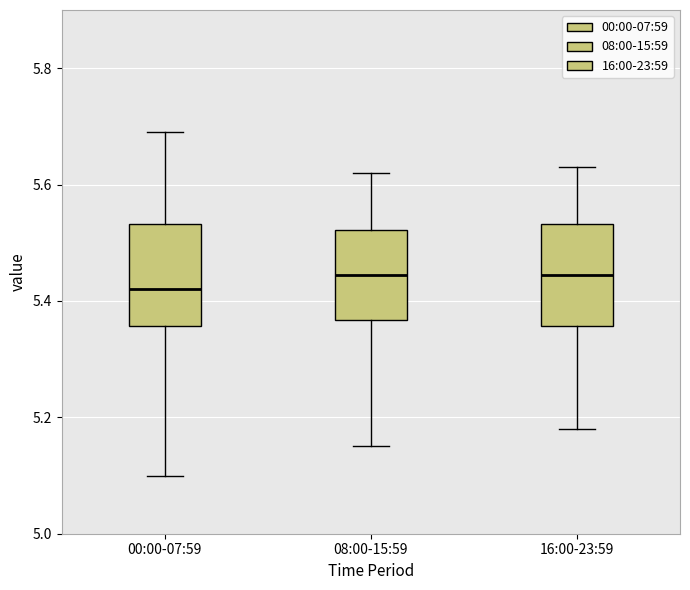

Which box's median line is the lowest?

00:00-07:59